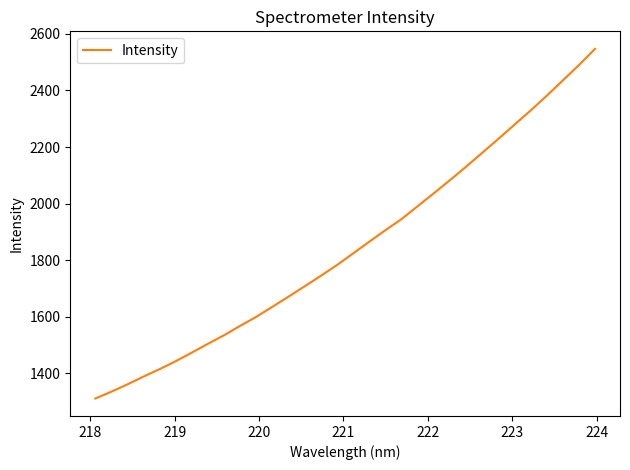

True or false: the data has more than 1 interior local peaks.

False